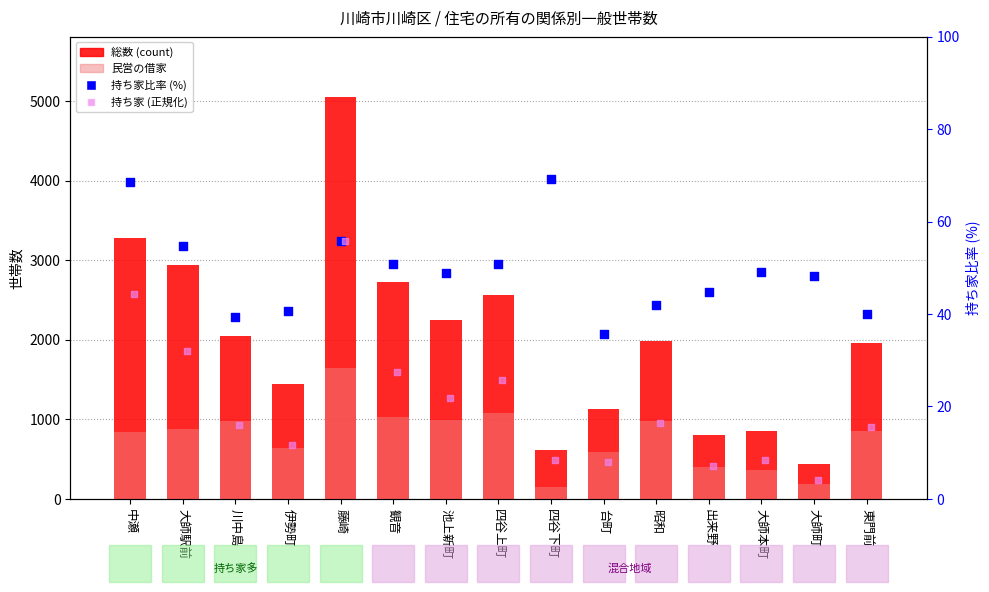

What are all the series names shown in the legend?

総数 (count), 民営の借家, 持ち家比率 (%), 持ち家 (正規化)